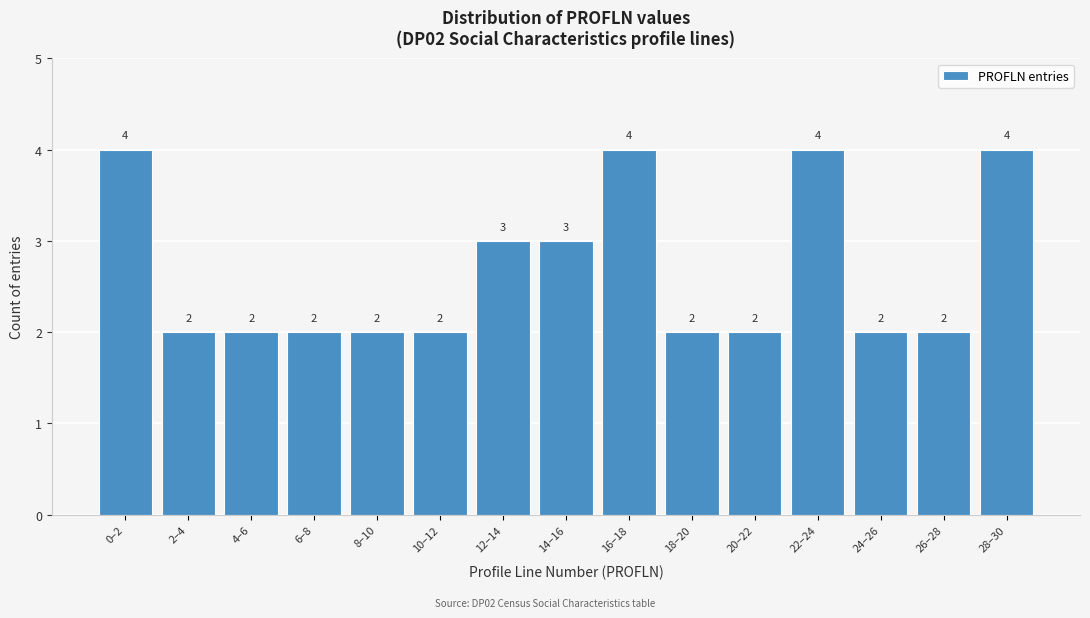

Reading left to right, what are all the values shown in this chart?

0–2=4	2–4=2	4–6=2	6–8=2	8–10=2	10–12=2	12–14=3	14–16=3	16–18=4	18–20=2	20–22=2	22–24=4	24–26=2	26–28=2	28–30=4